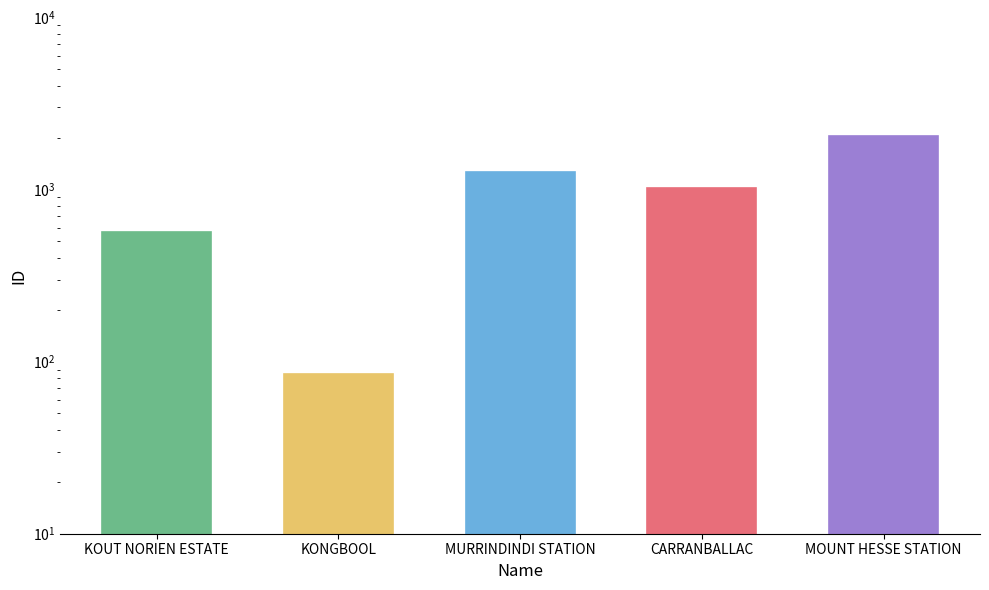

What is the greatest value displayed?

2053